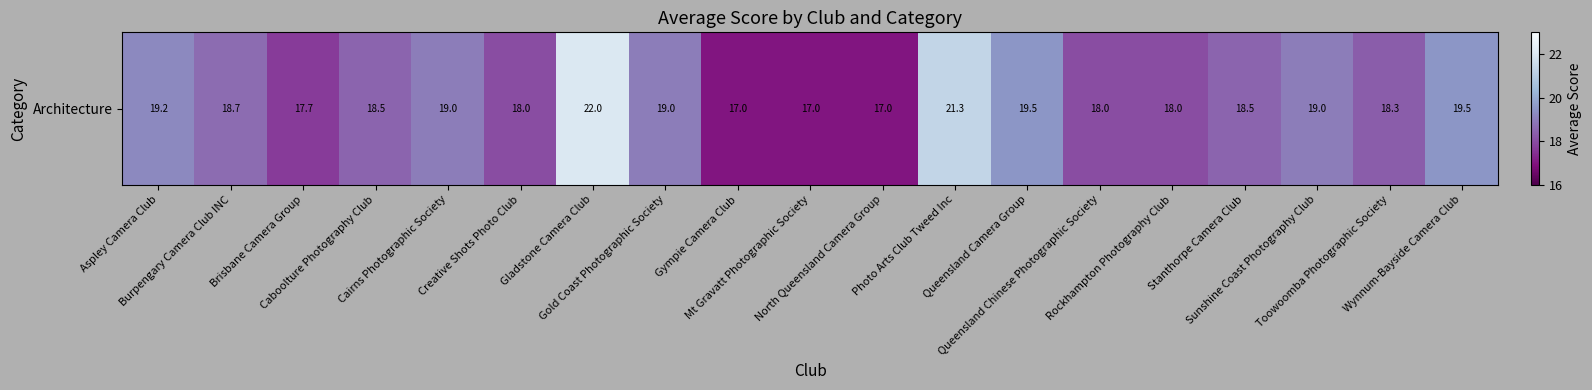

Where does the data first go above 18?

Aspley Camera Club